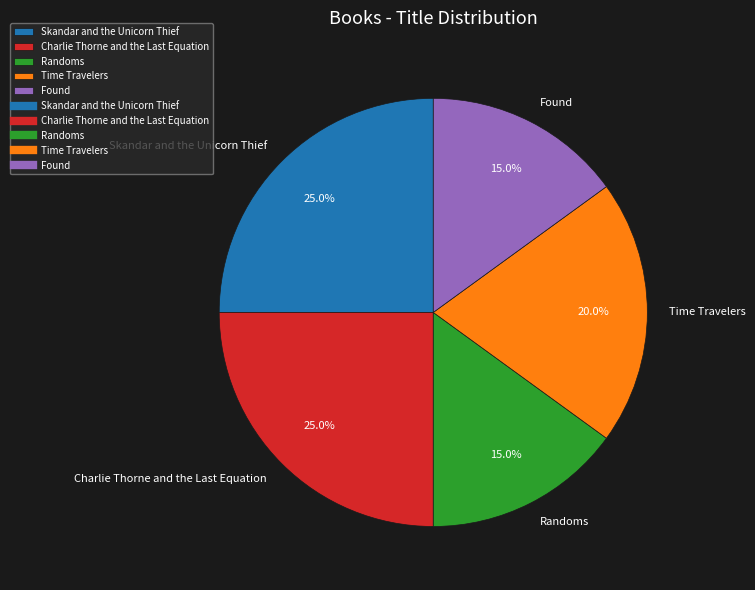

To the nearest percent, what is the difference between the Skandar and the Unicorn Thief and Found slice percentages?

10%